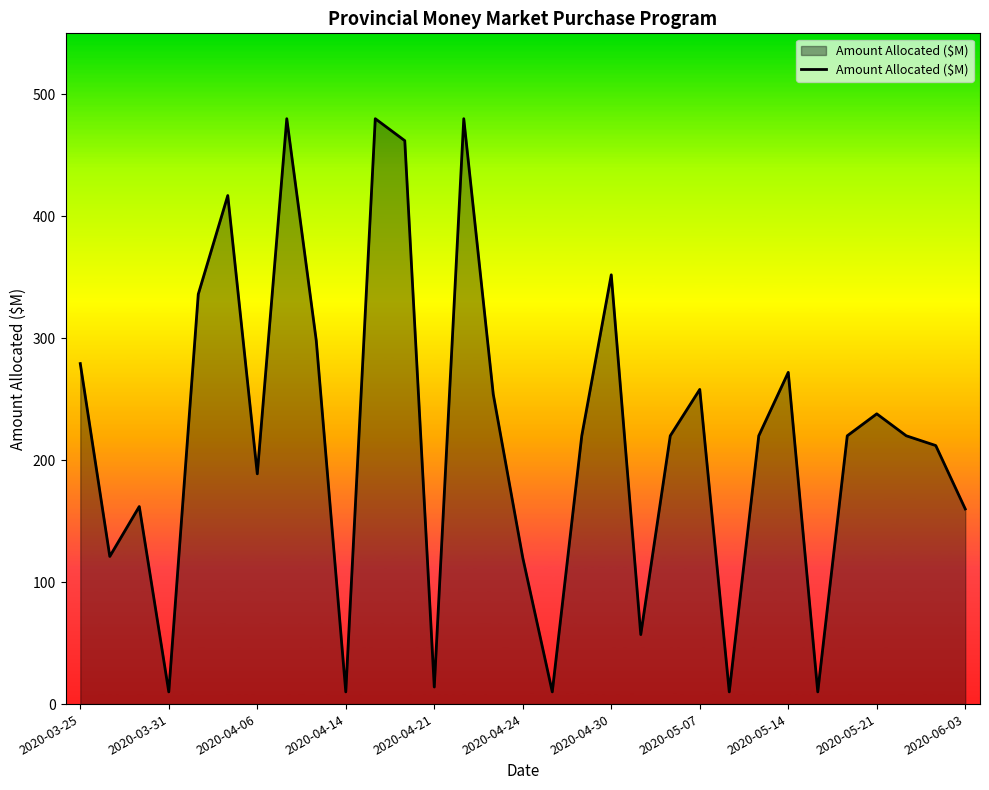

What is the maximum value shown in the chart?

480.0